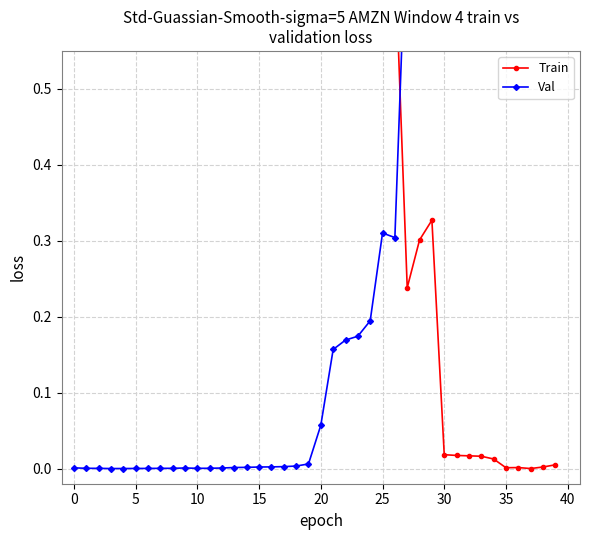

True or false: Train and Val cross at least once.

True